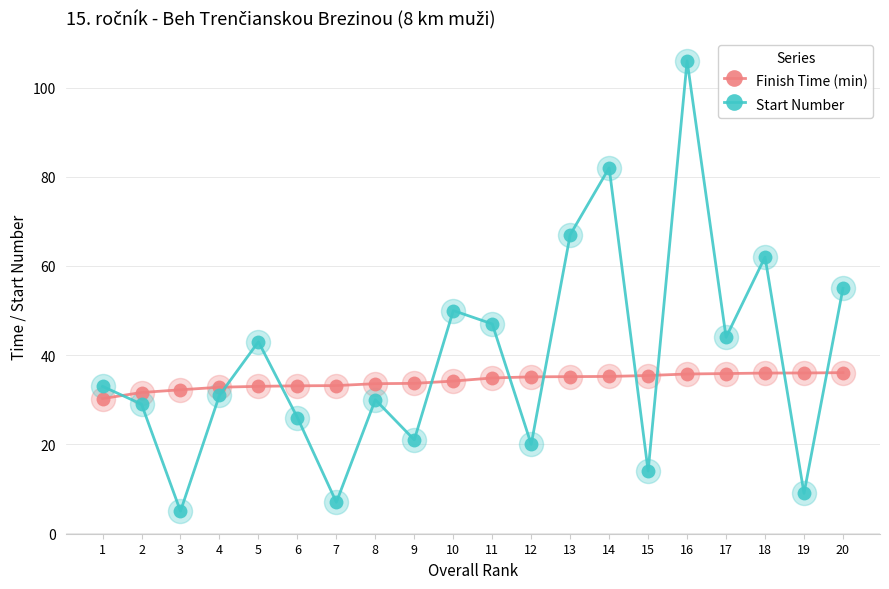

What are all the series names shown in the legend?

Finish Time (min), Start Number